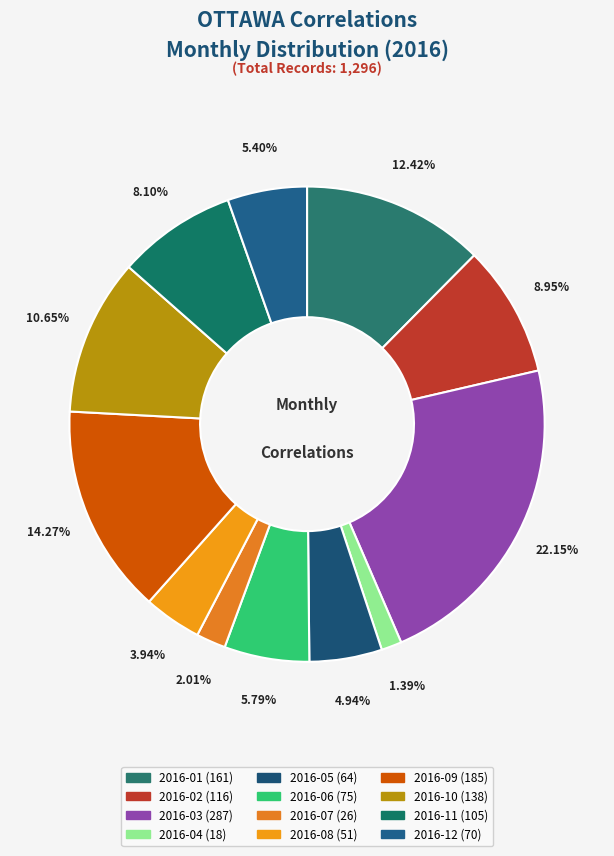

Rank the categories by value from highest to lowest.

2016-03, 2016-09, 2016-01, 2016-10, 2016-02, 2016-11, 2016-06, 2016-12, 2016-05, 2016-08, 2016-07, 2016-04